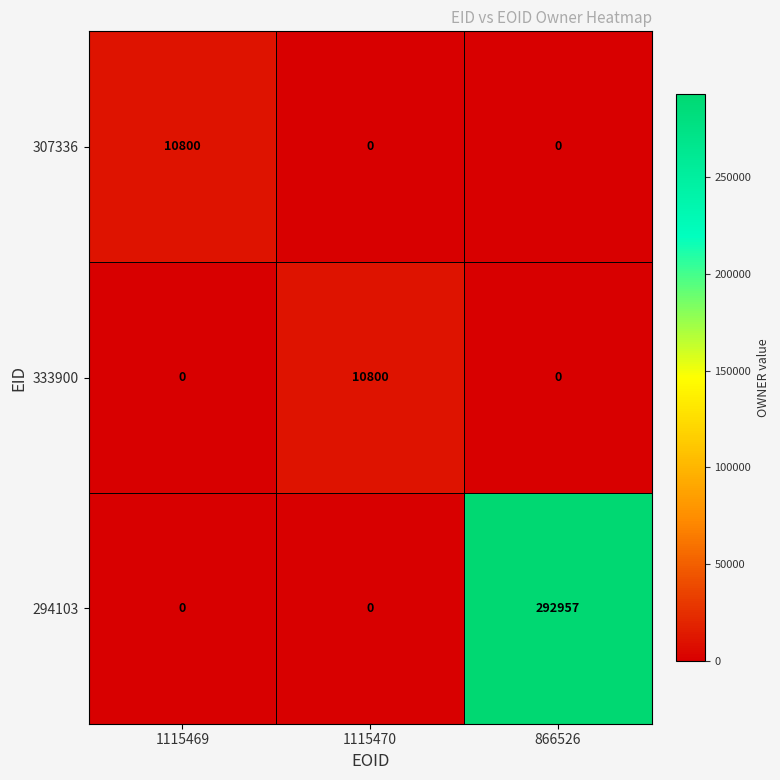

How many categories are shown in the chart?

3